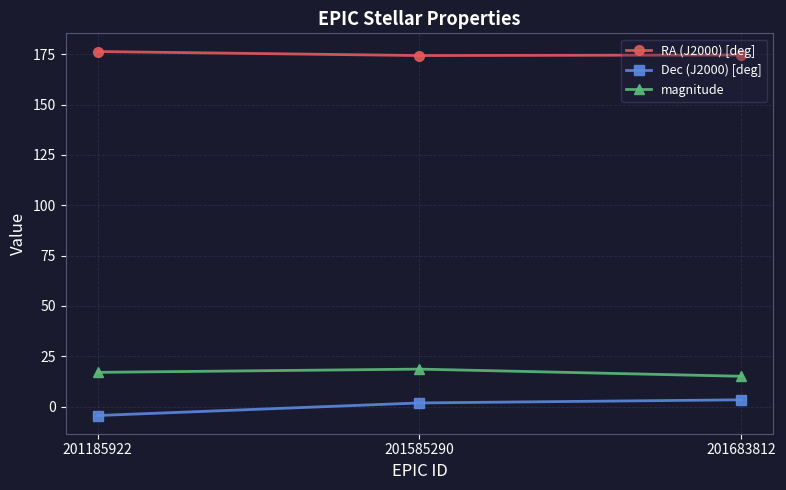

Does the chart have visible grid lines?

Yes